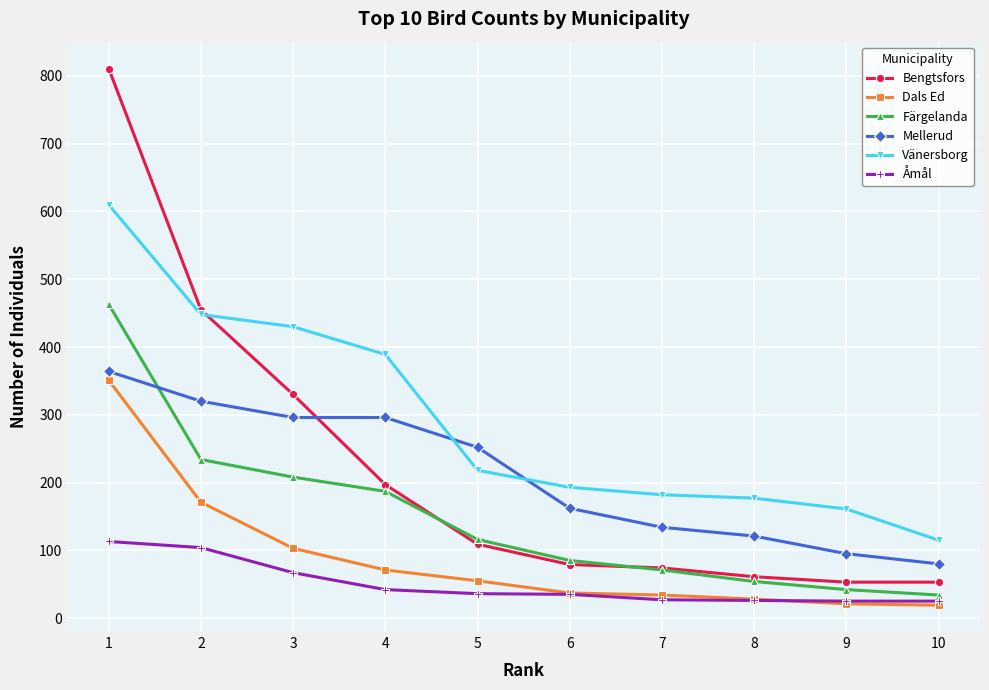

Which series changed the most between 3 and 6?

Bengtsfors